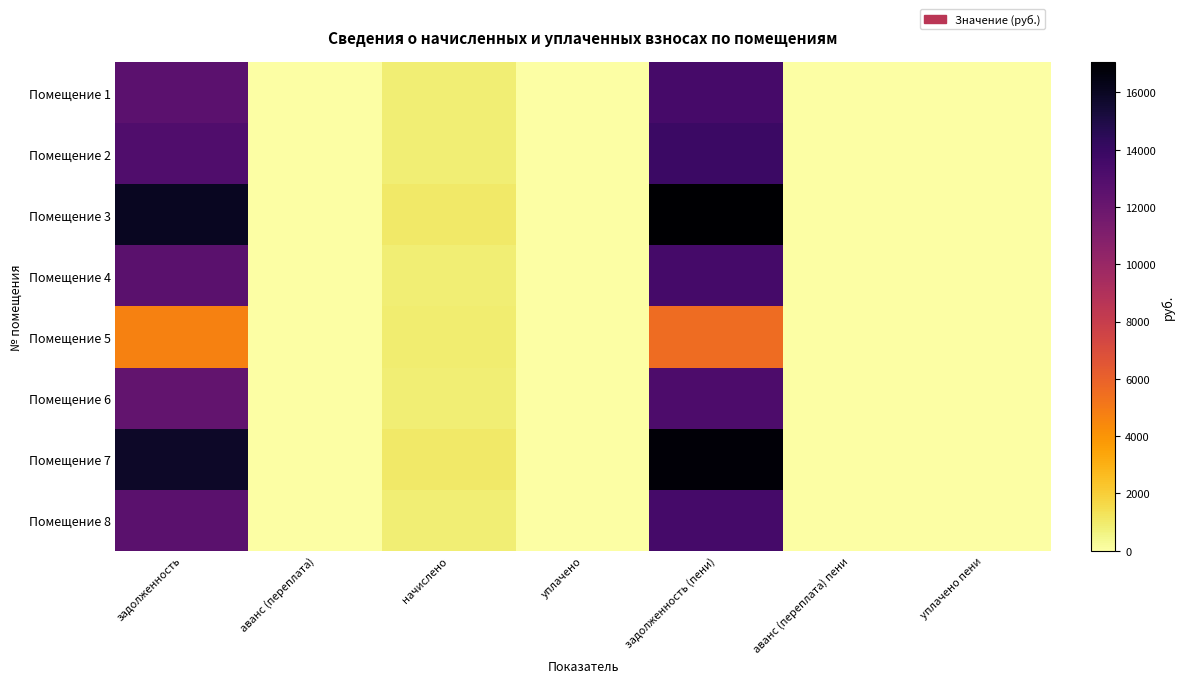

At which category is the sum across all series the highest?

задолженность (пени)